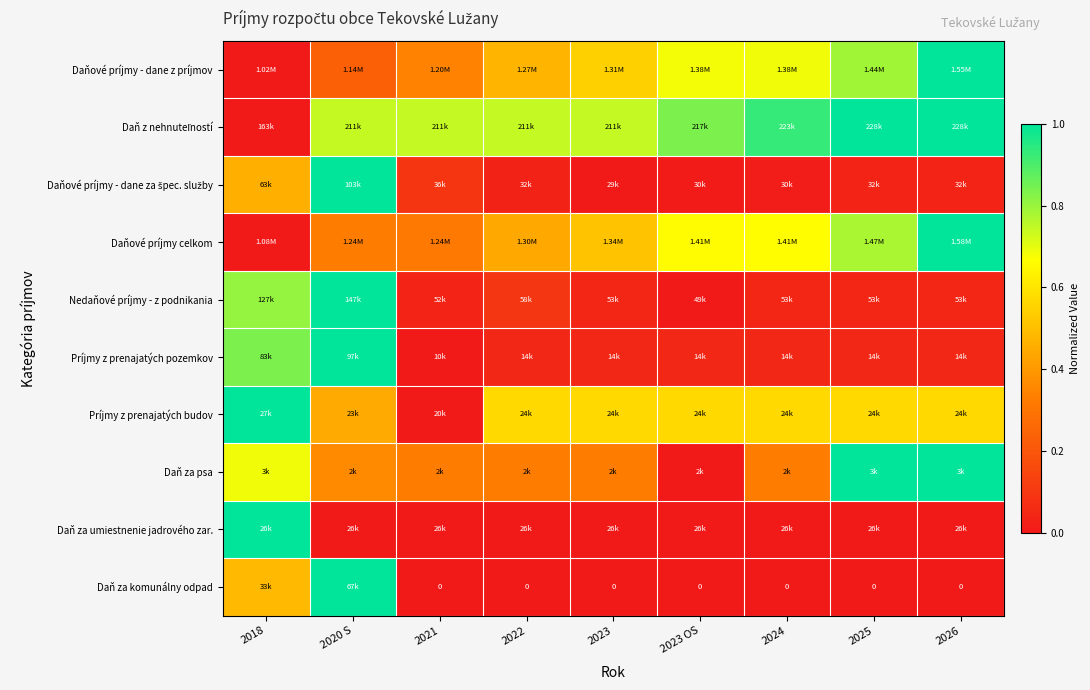

Is it true that Daň za komunálny odpad equals 0.0 at 2025?

True